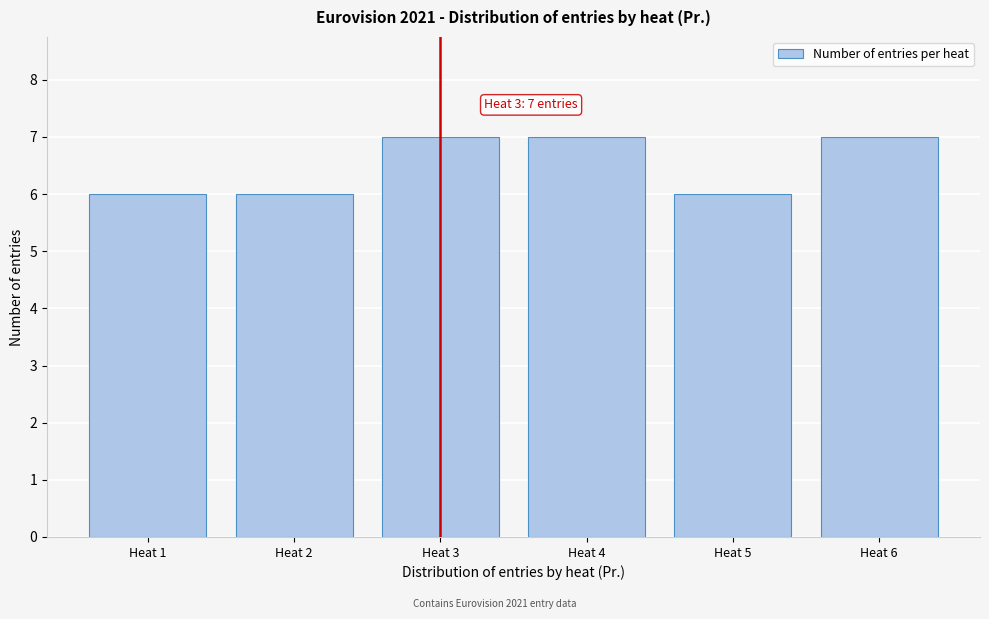

Reading left to right, extract all data points from this chart.

6	6	7	7	6	7